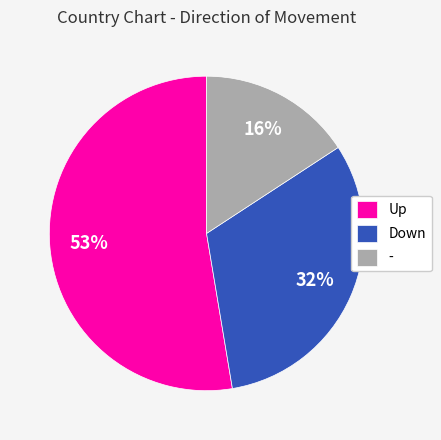

Approximately how many times larger is the value at Up compared to Down?

1.7